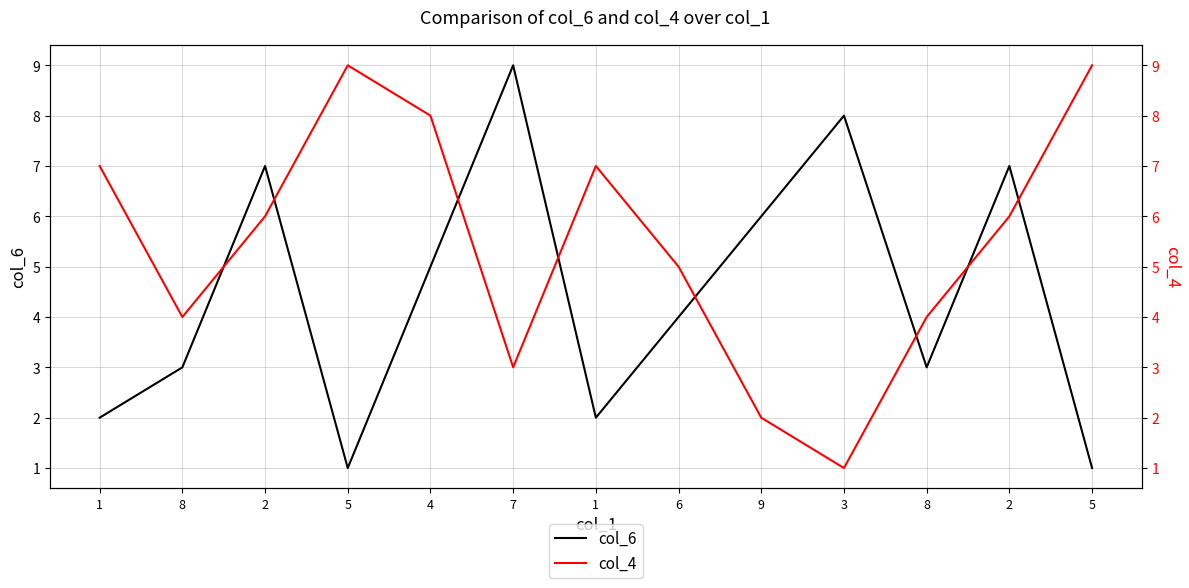

What is the spread (max minus min) of values at 5?

8